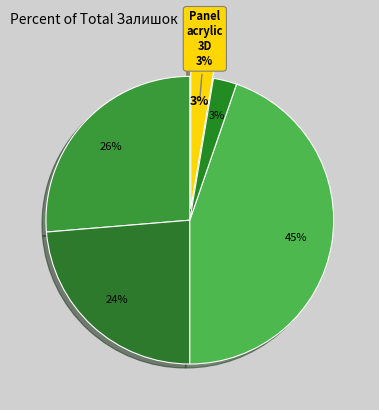

To the nearest percent, what portion does Панель Skin Skin 18 мм. Деа (273702194) represent?

24%